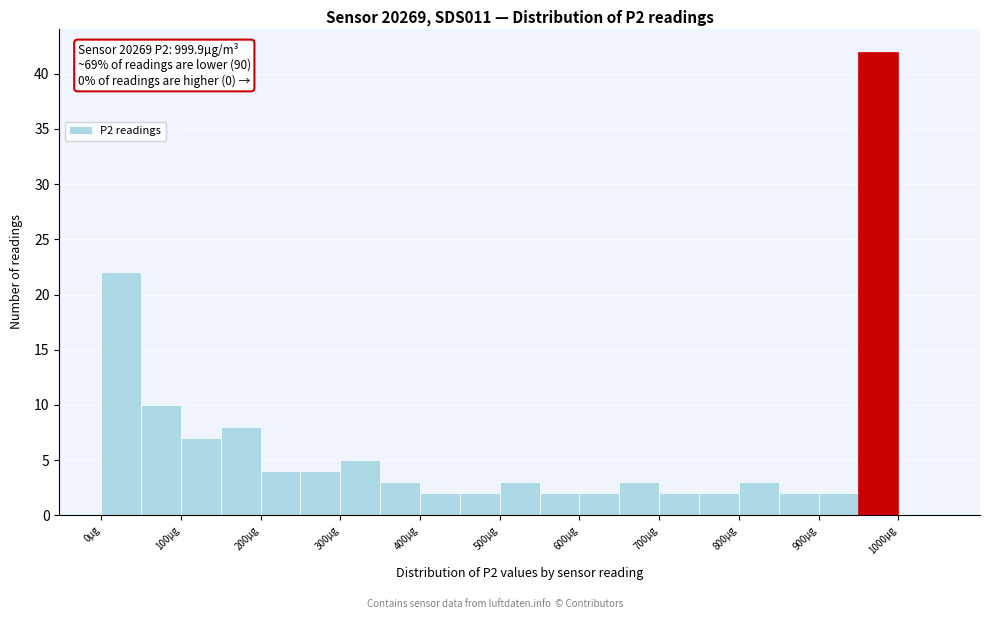

Over which range of the x-axis is the bar tallest?

950 to 1000